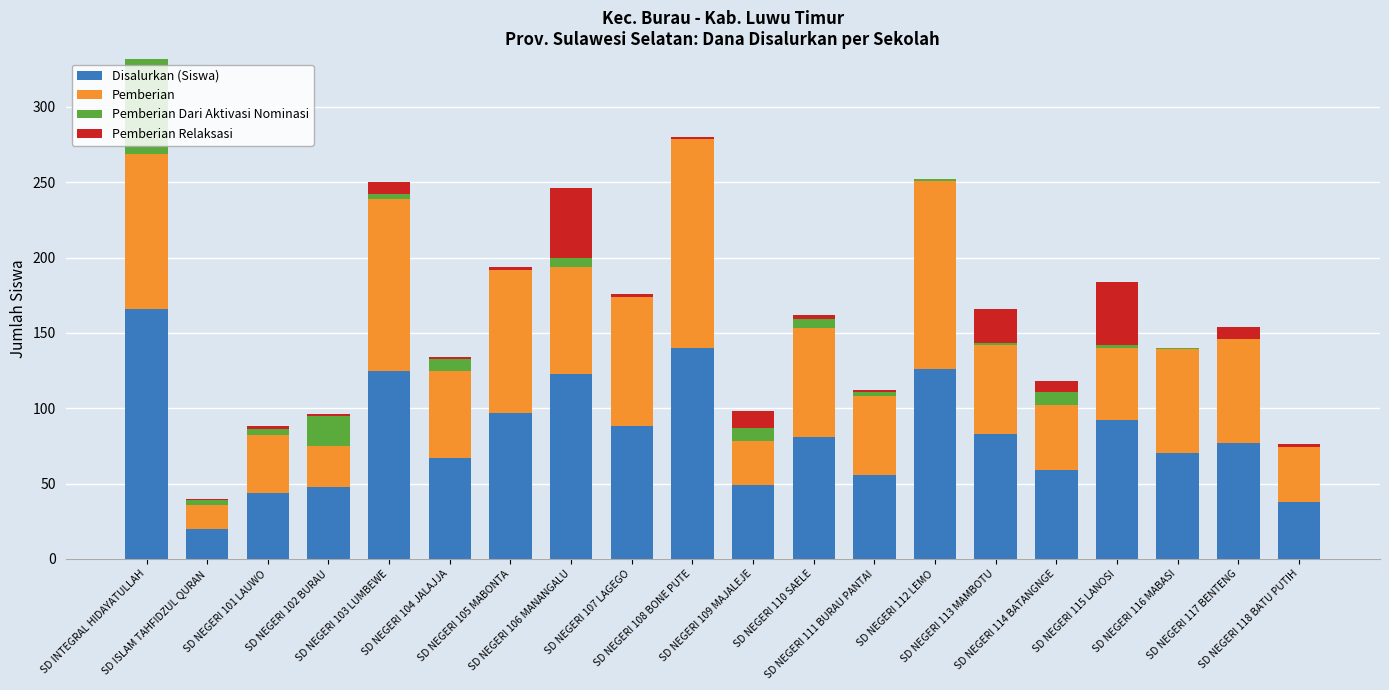

The Pemberian series shows 58 at SD NEGERI 101 LAUWO. True or false?

False